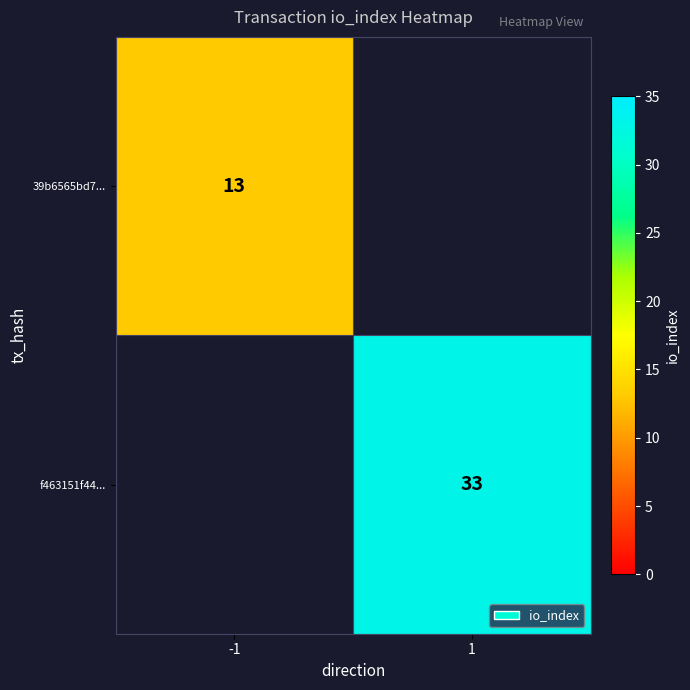

Is it true that f463151f44... equals 33 at 1?

True